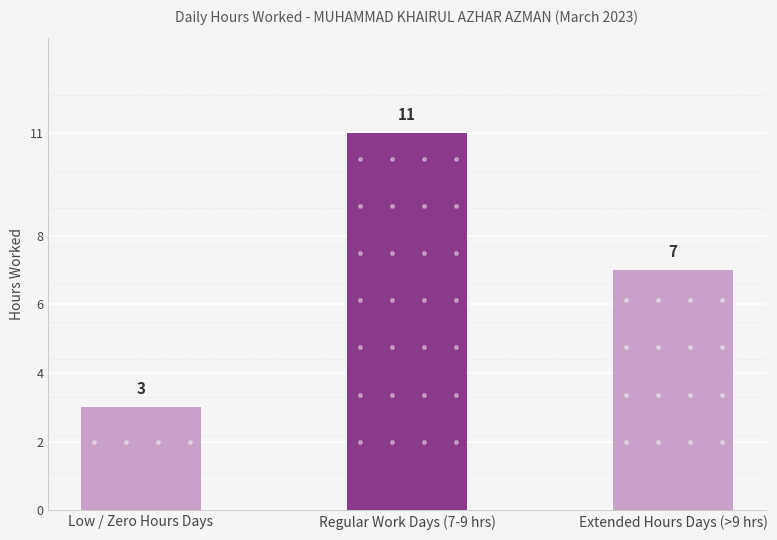

What is the sum of the values at Extended Hours Days (>9 hrs) and Low / Zero Hours Days?

10